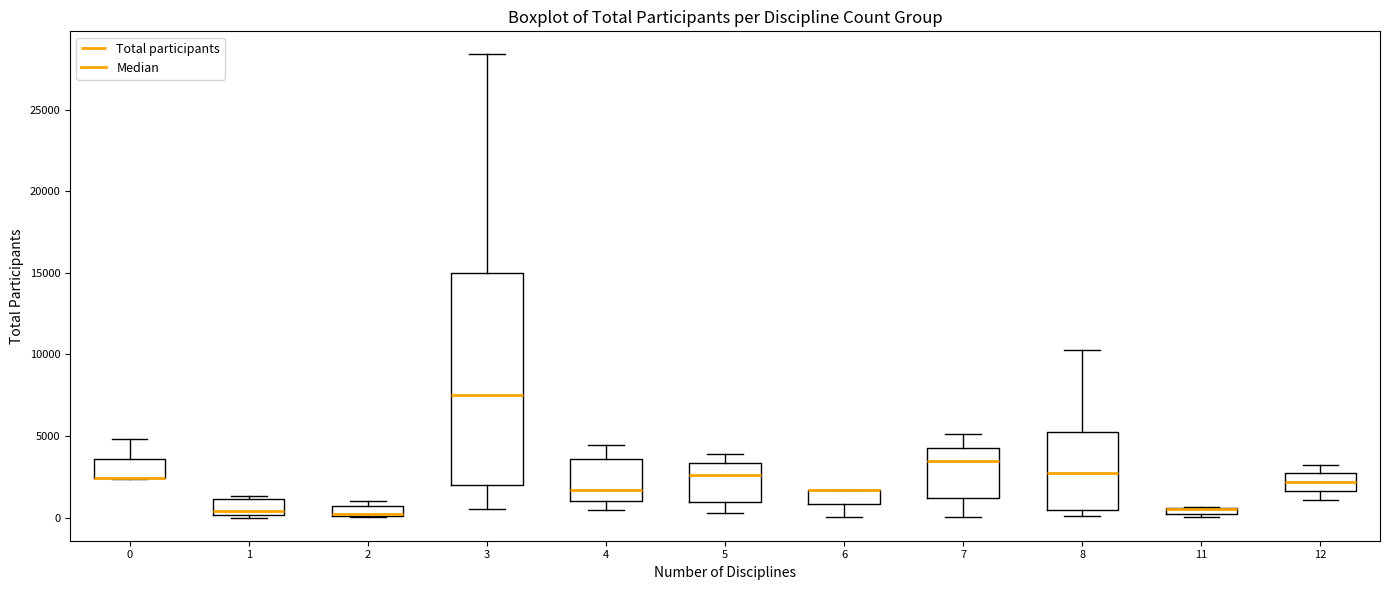

Which box is the tallest, from its lower edge to its upper edge?

3